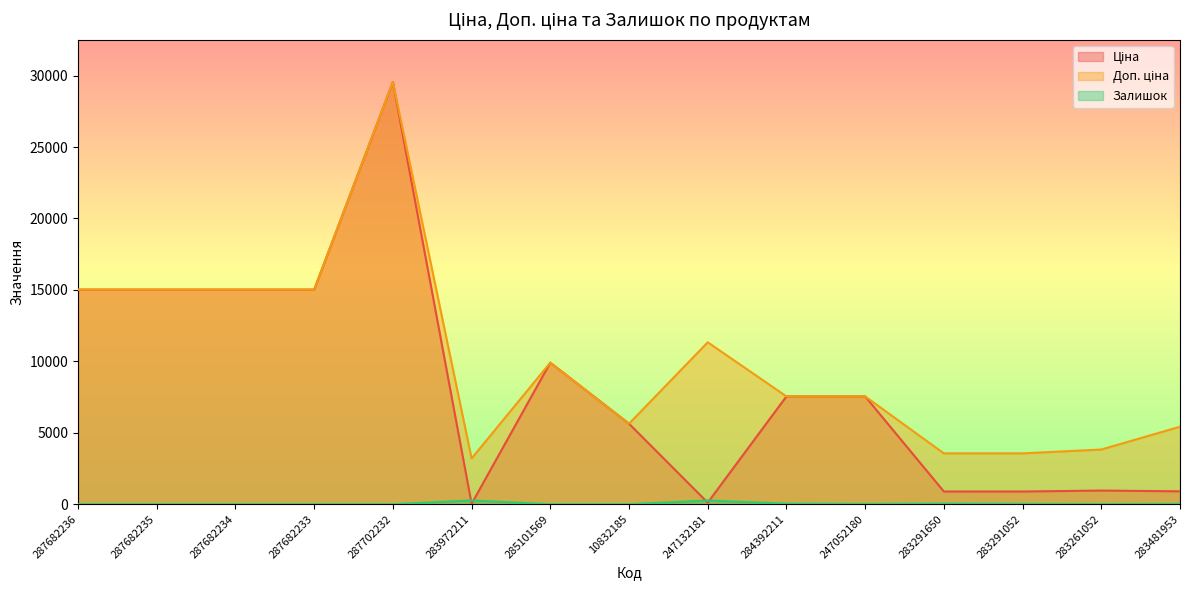

What is the sum of all Доп. ціна values?

151174.7